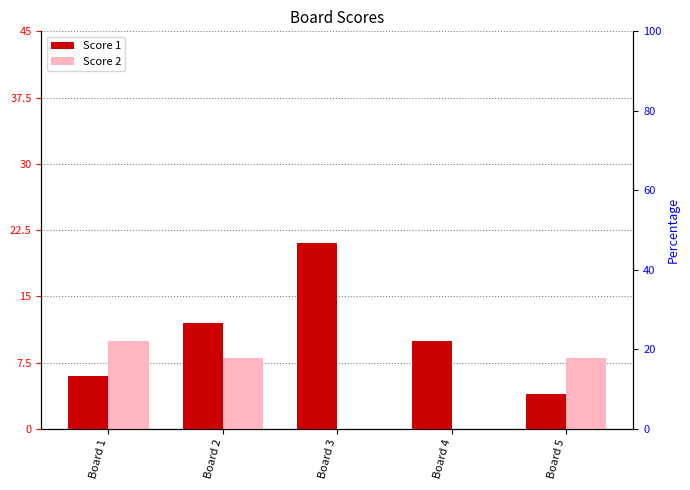

Count the Score 1 values in the range 6 to 12.

3